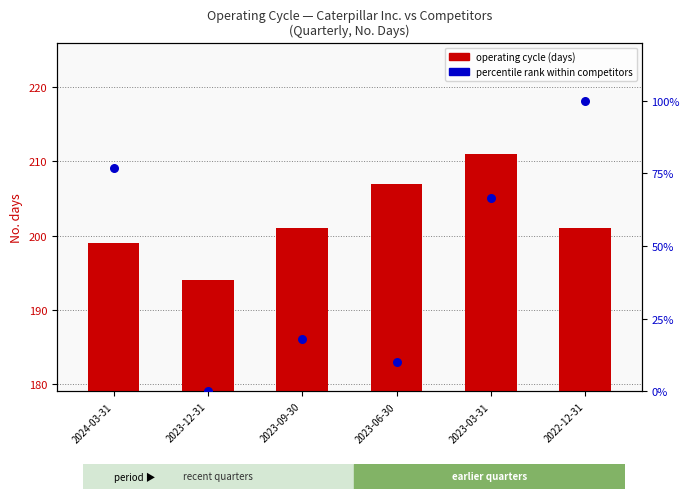

At how many categories does at least one series exceed 121?

6